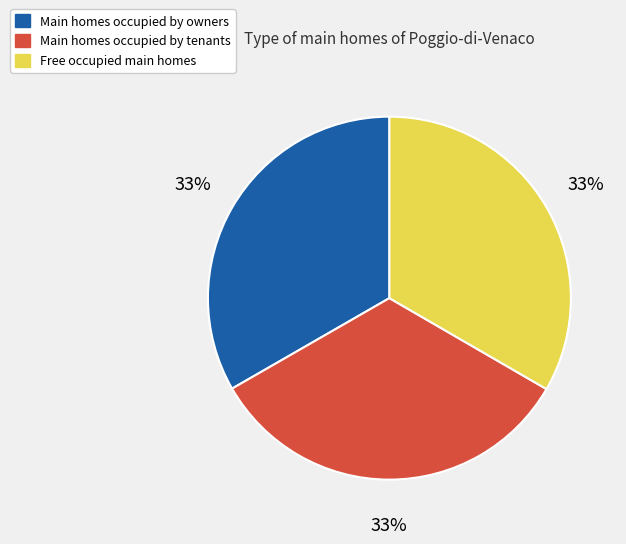

Is the sum of Main homes occupied by tenants and Free occupied main homes greater than half?

Yes